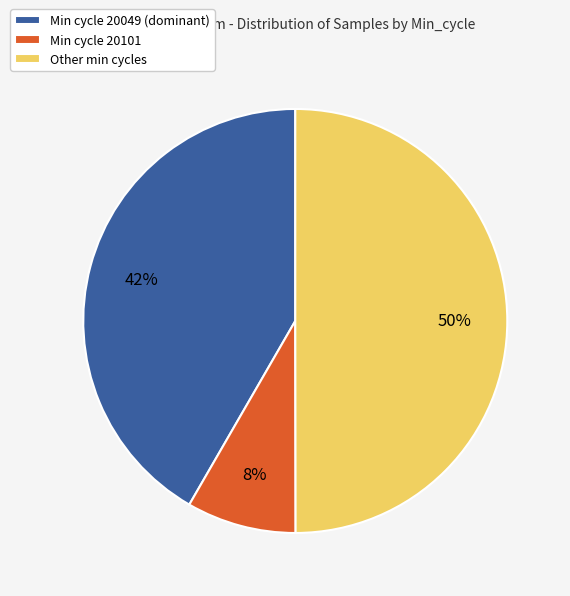

Which has a higher value, Other min cycles or Min cycle 20049 (dominant)?

Other min cycles